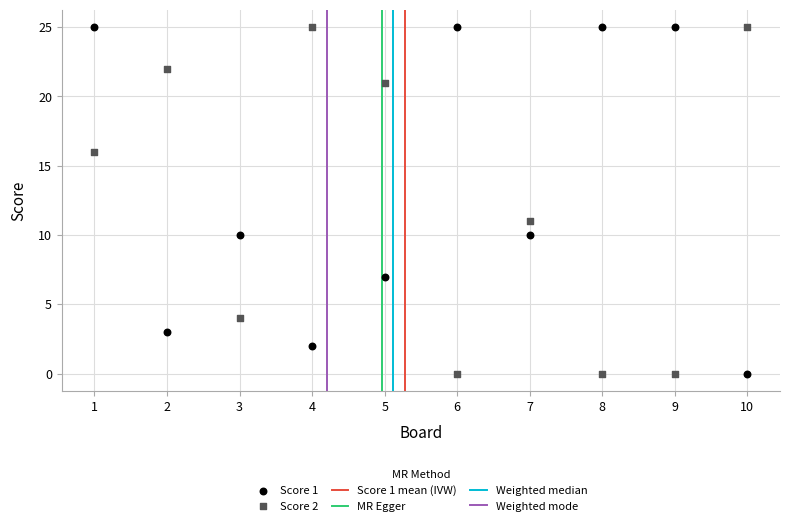

What is the X range (max minus min) for the scatter plot?

9